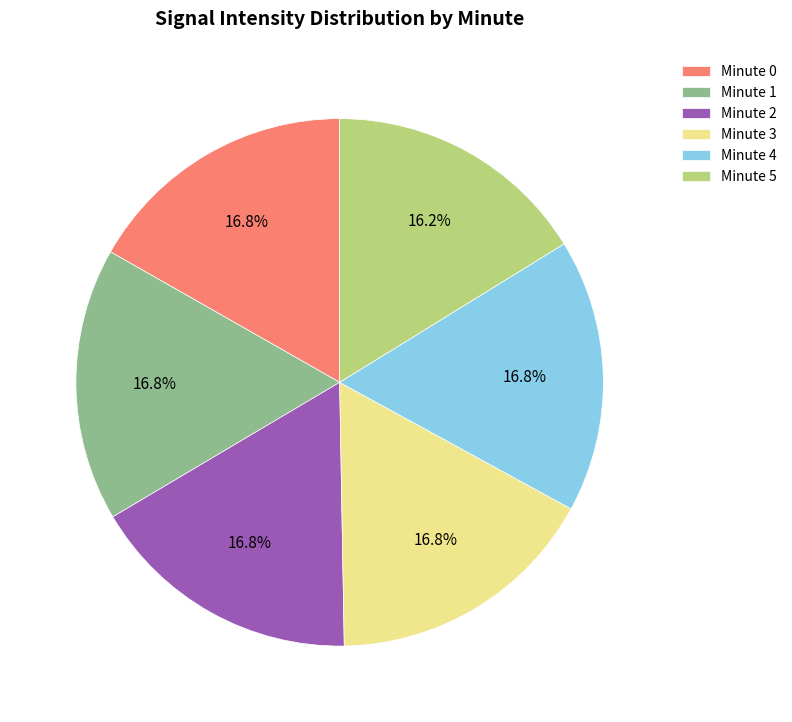

What percentage is NOT represented by Minute 5?

83.8%